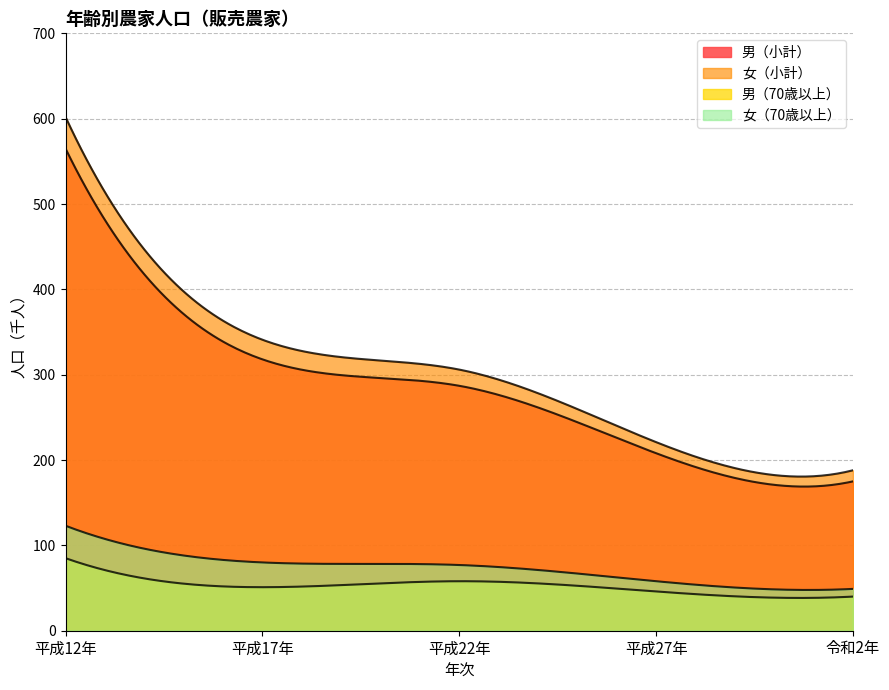

Is the value of 女（70歳以上） at 平成12年 greater than the value of 男（小計） at 平成27年?

No